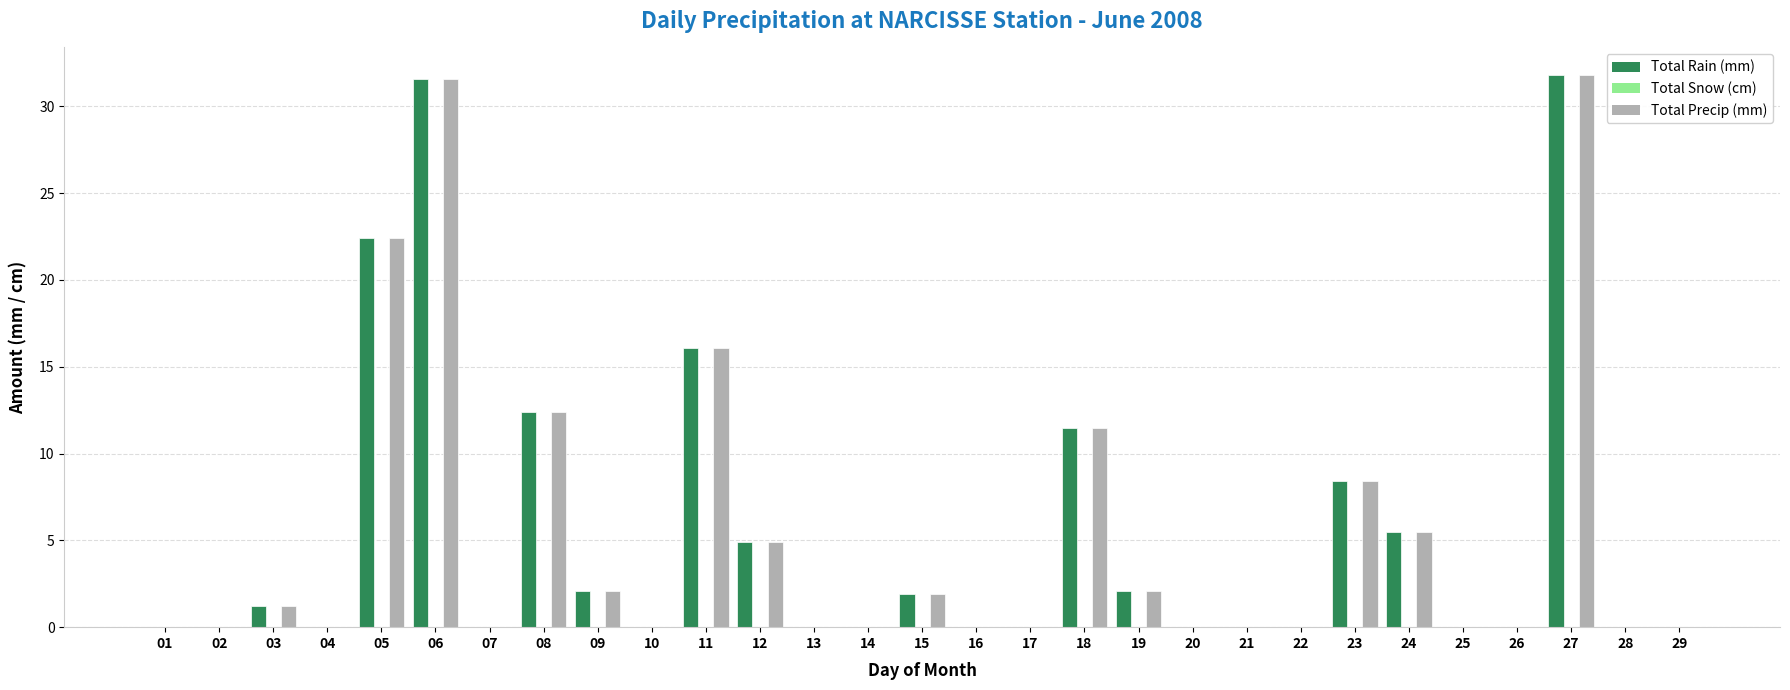

Where is Total Rain (mm) nearest to the value 15?

11